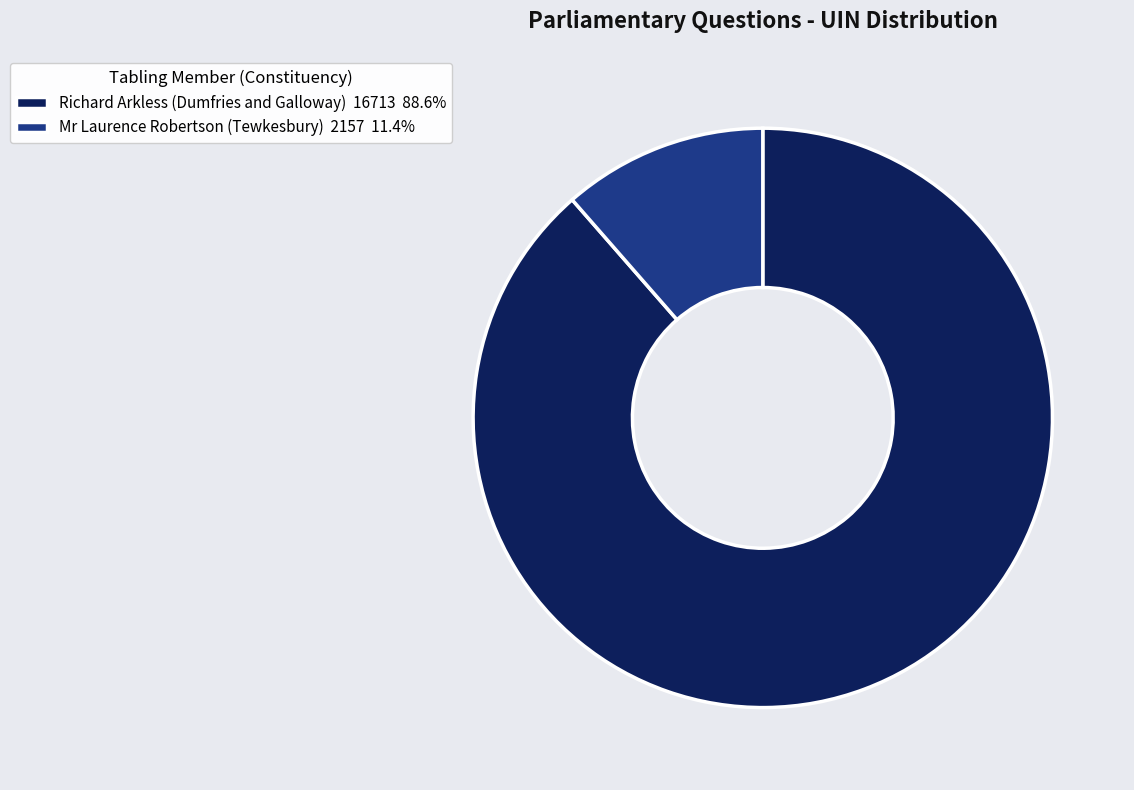

Is it true that Mr Laurence Robertson (Tewkesbury) is 11% of the pie?

True